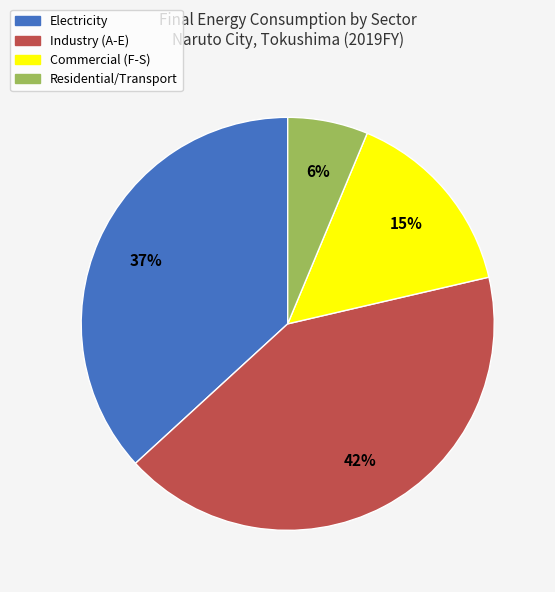

What is the smallest slice in the pie chart?

Residential/Transport